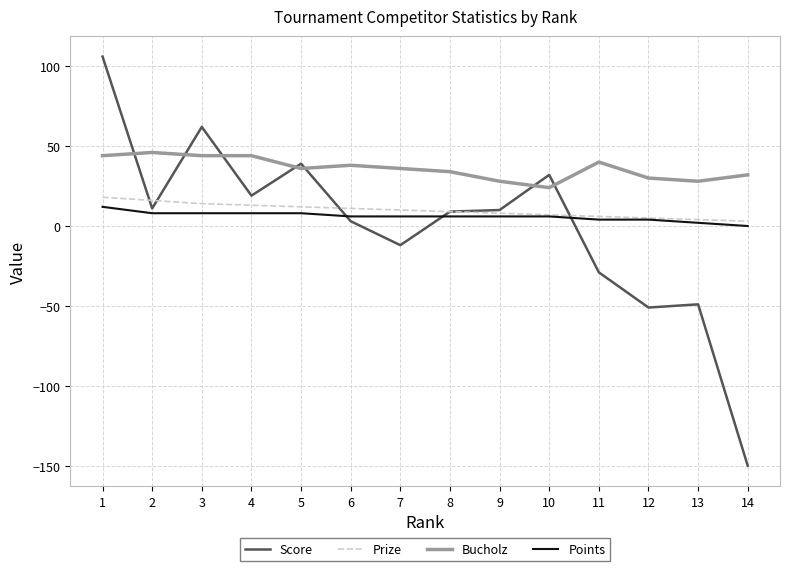

Between 8 and 12, which series saw the biggest shift?

Score